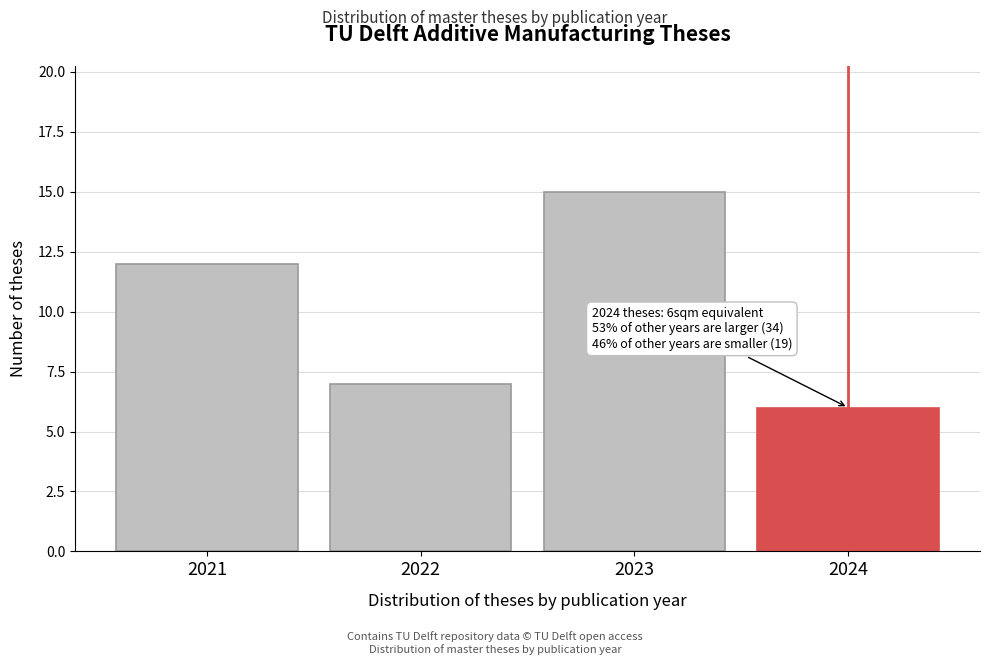

Reading left to right, what are all the values shown in this chart?

12	7	15	6